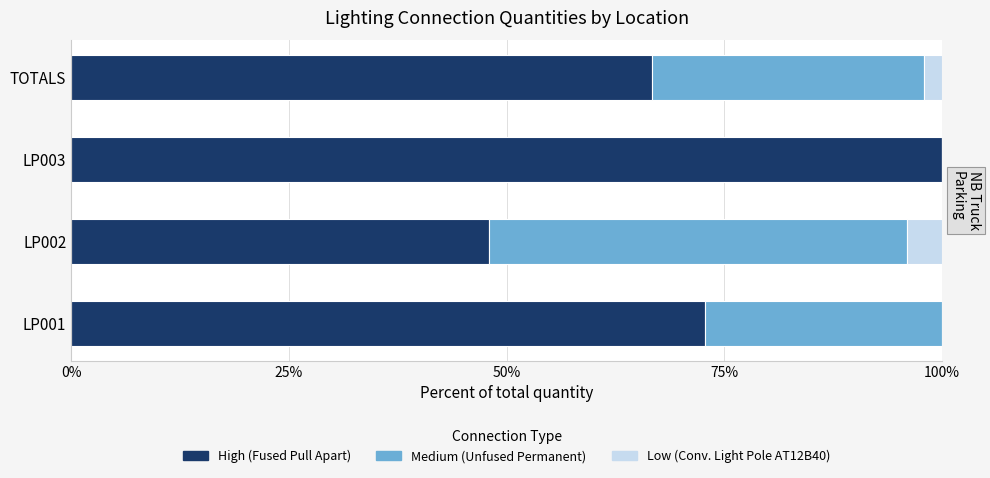

What is the total value across all series at LP002?

100.0